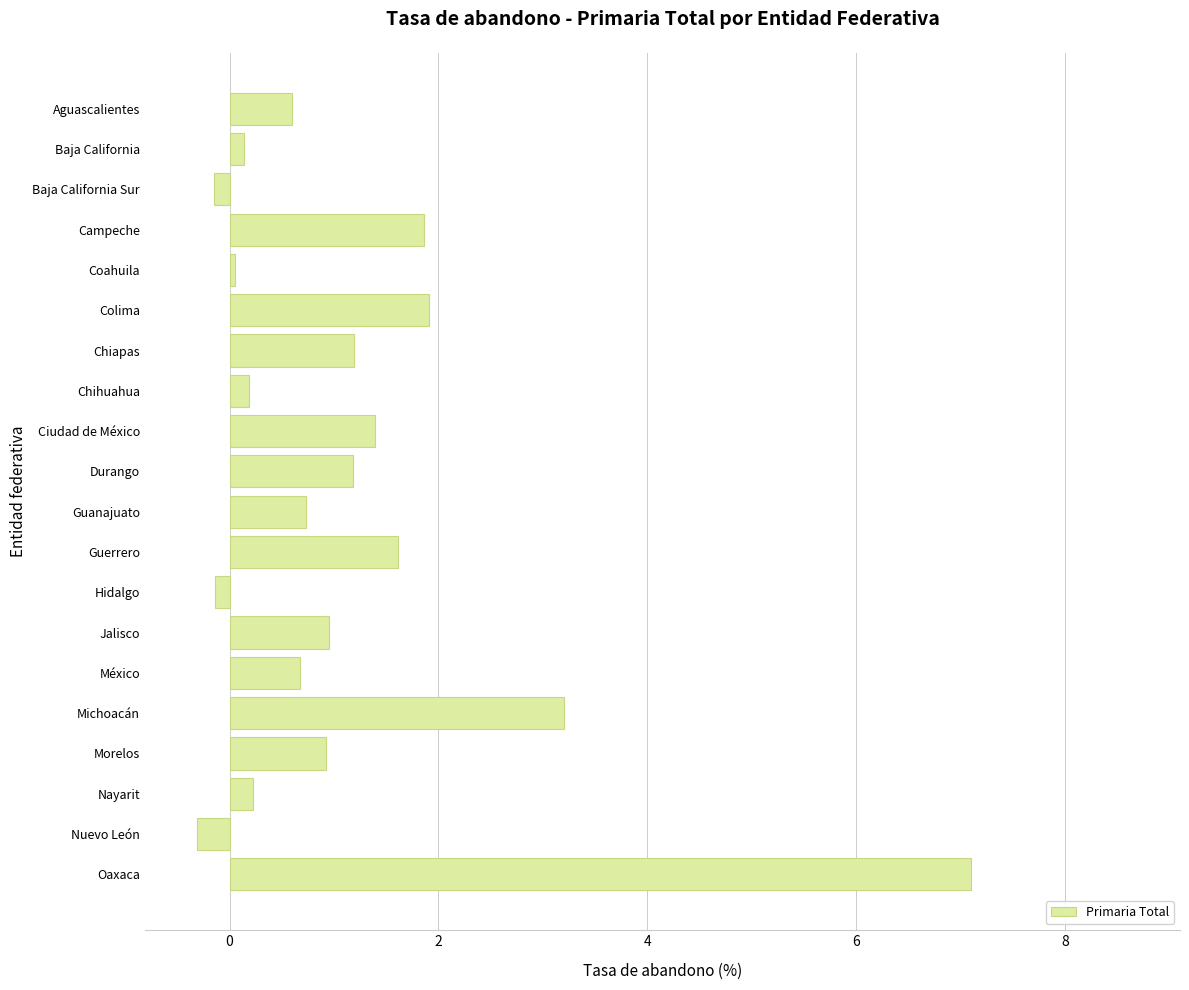

What is the difference between the values at Ciudad de México and Aguascalientes?

0.8